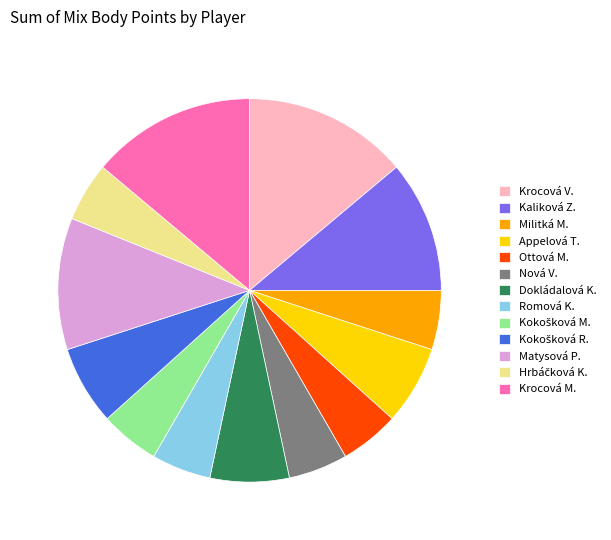

True or false: Romová K. accounts for 5% of the total.

True